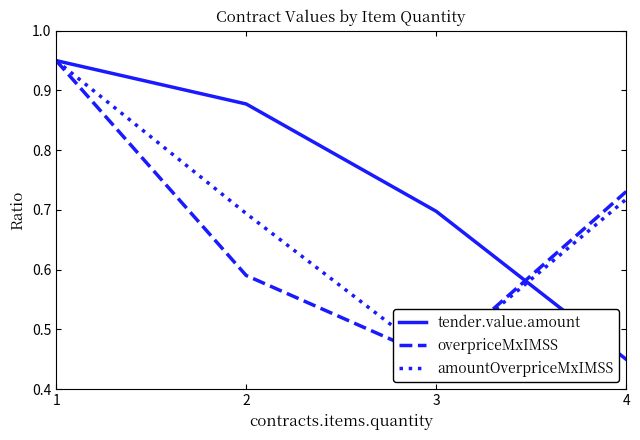

Reading left to right, transcribe all the data shown in this chart.

tender.value.amount: 1=0.9	2=0.9	3=0.7	4=0.5
overpriceMxIMSS: 1=0.9	2=0.6	3=0.5	4=0.7
amountOverpriceMxIMSS: 1=0.9	2=0.7	3=0.5	4=0.7